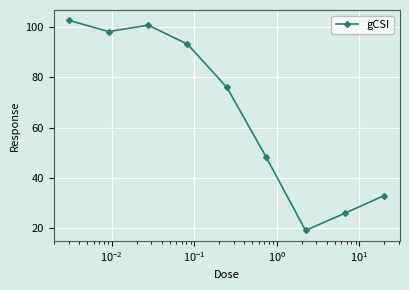

True or false: the data has more than 1 interior local peaks.

False